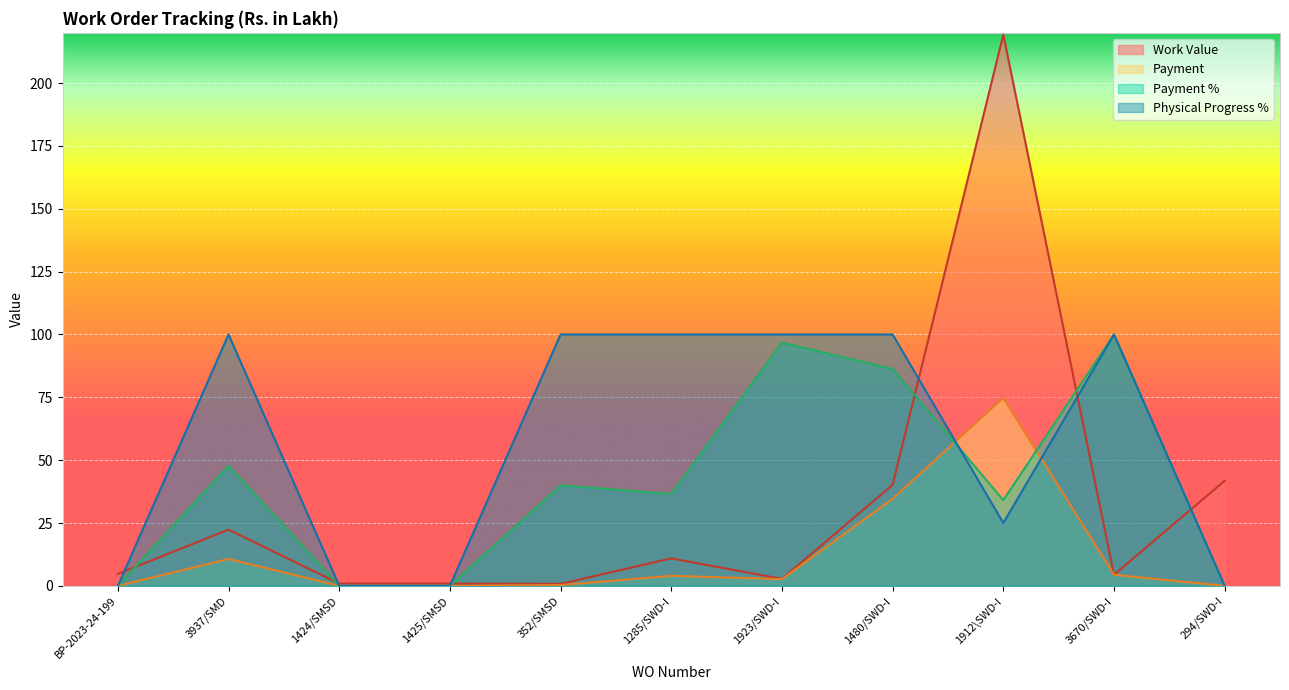

Reading left to right, list all the values displayed in this chart.

Work Value: 4.8	22.4	0.9	0.9	0.8	10.9	2.8	40.2	219.3	4.4	41.8
Payment: 0.0	10.7	0.0	0.0	0.3	4.0	2.7	34.7	74.7	4.4	0.0
Payment %: 0.0	47.8	0.0	0.0	40.0	36.6	96.8	86.3	34.1	100.0	0.0
Physical Progress %: 0.0	100.0	0.0	0.0	100.0	100.0	100.0	100.0	25.0	100.0	0.0